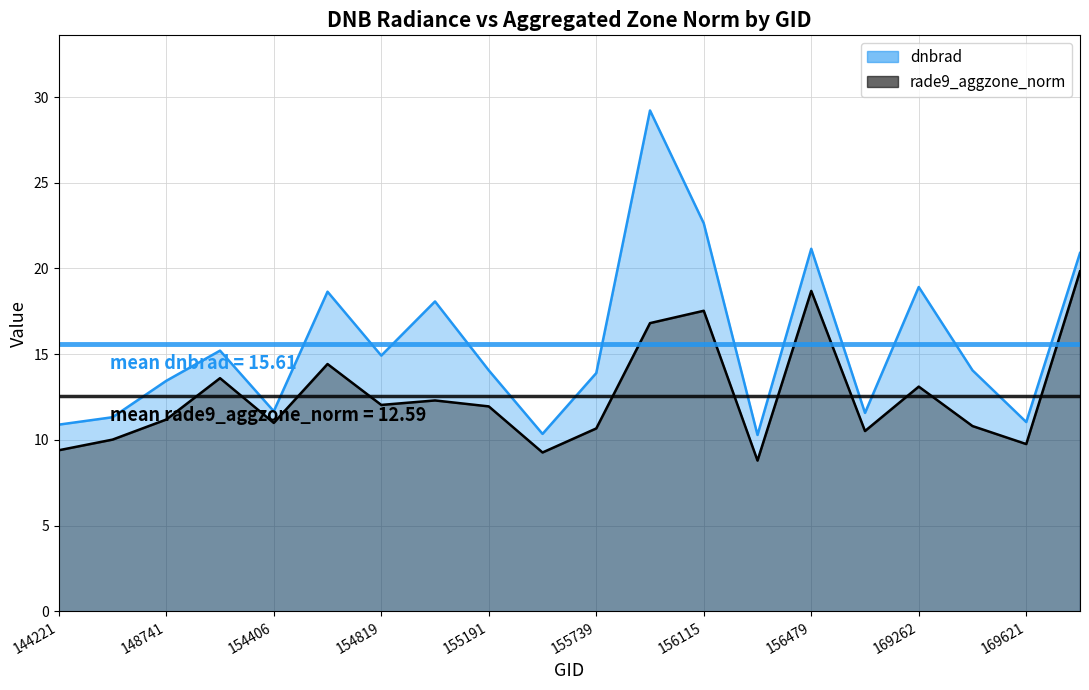

At how many categories does at least one series exceed 9?

20